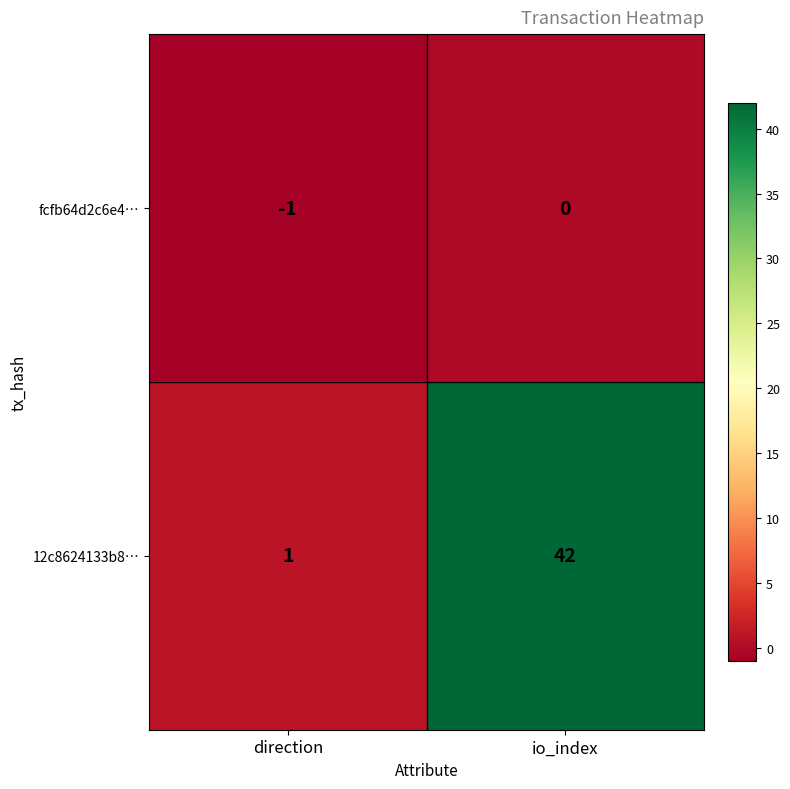

What is the maximum value for 12c8624133b8…?

42